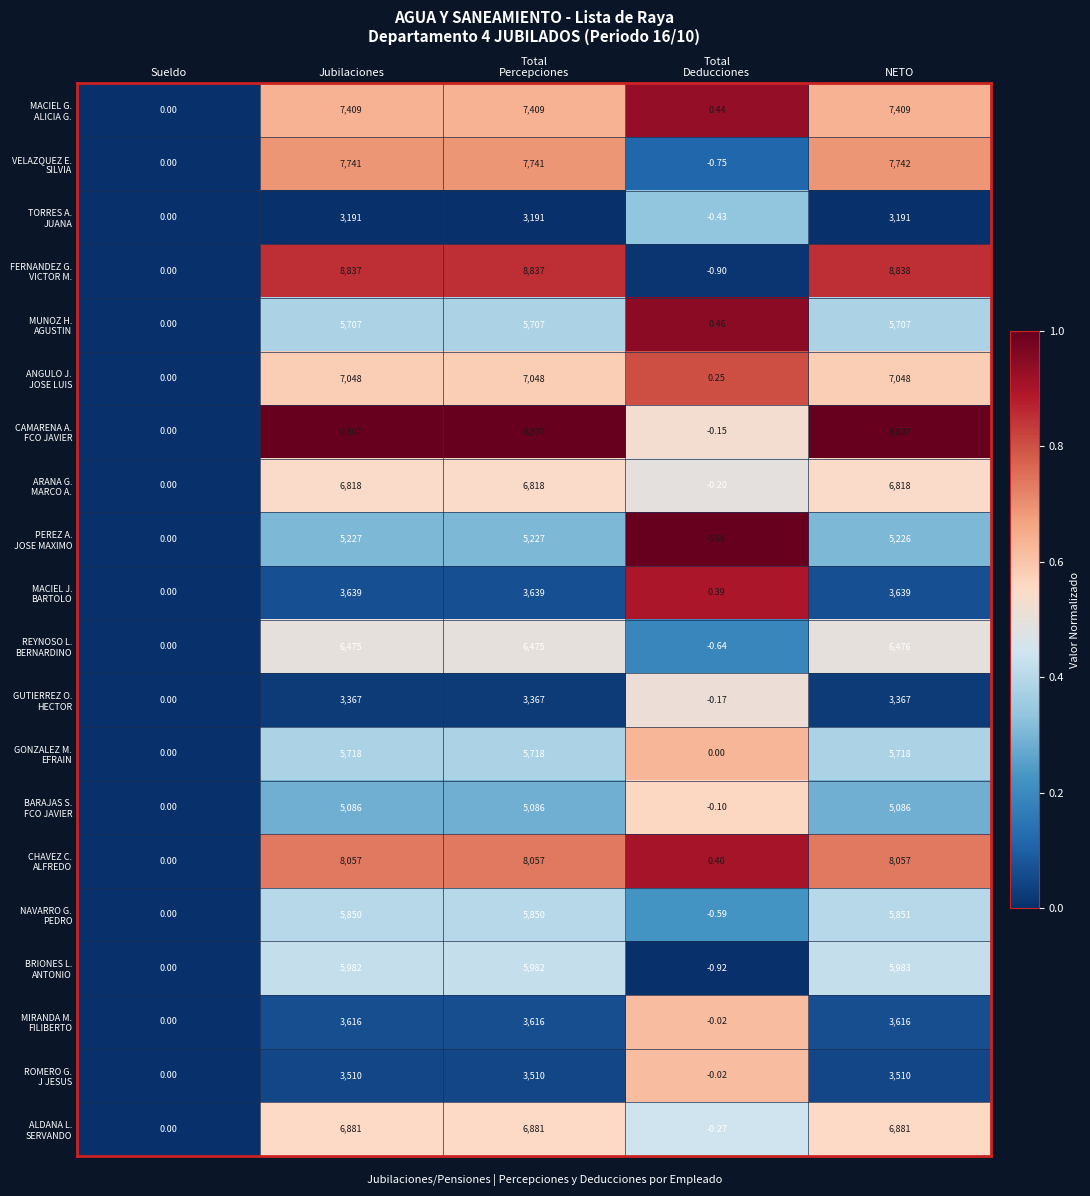

At which category is the sum across all series the highest?

NETO